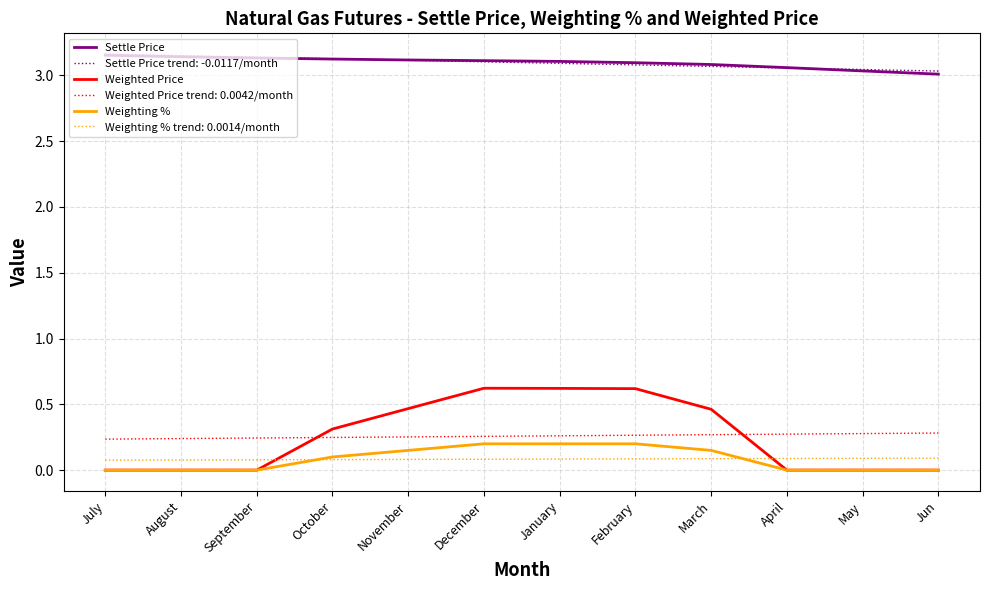

The value of Settle Price trend: -0.0117/month at March is 4.9. True or false?

False